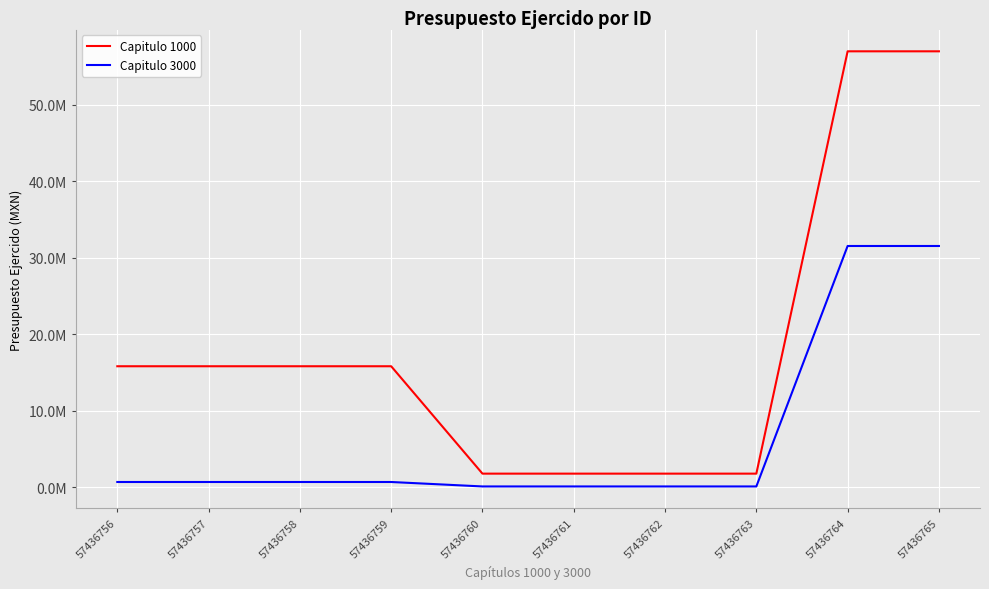

What is the sum of the Capitulo 1000 values at 57436757 and 57436763?

17535826.8